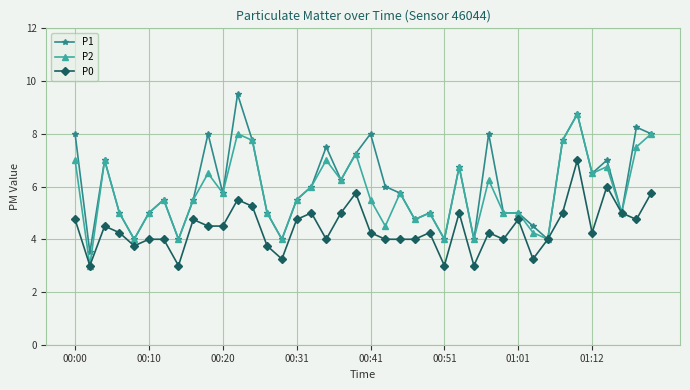

What is the value of the P1 point at the 2nd from the left?

3.5